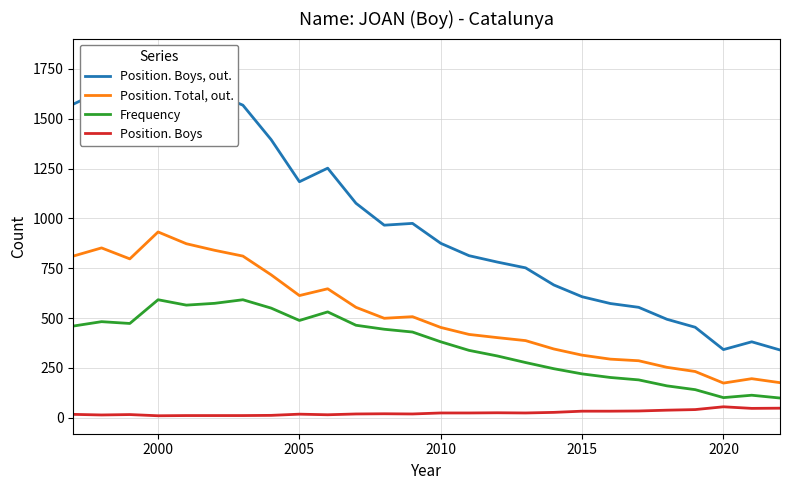

The Position. Boys series shows 55 at 2020. True or false?

True